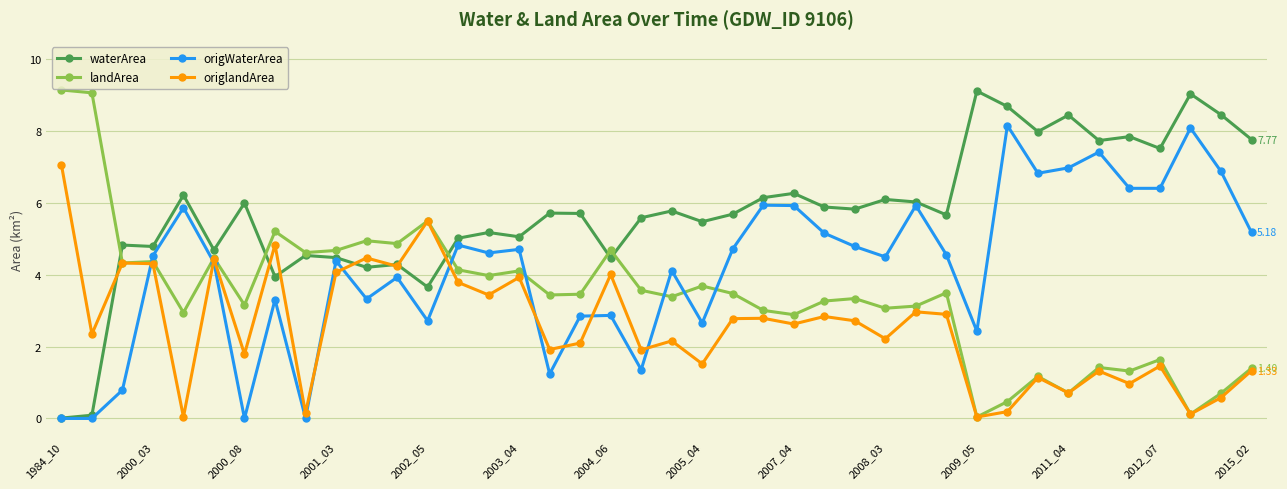

How many times do origlandArea and origWaterArea cross each other?

9